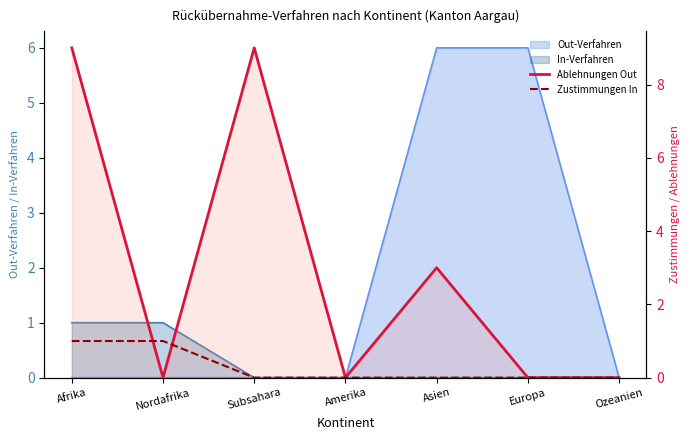

How many positive values does the Ablehnungen Out series have?

3